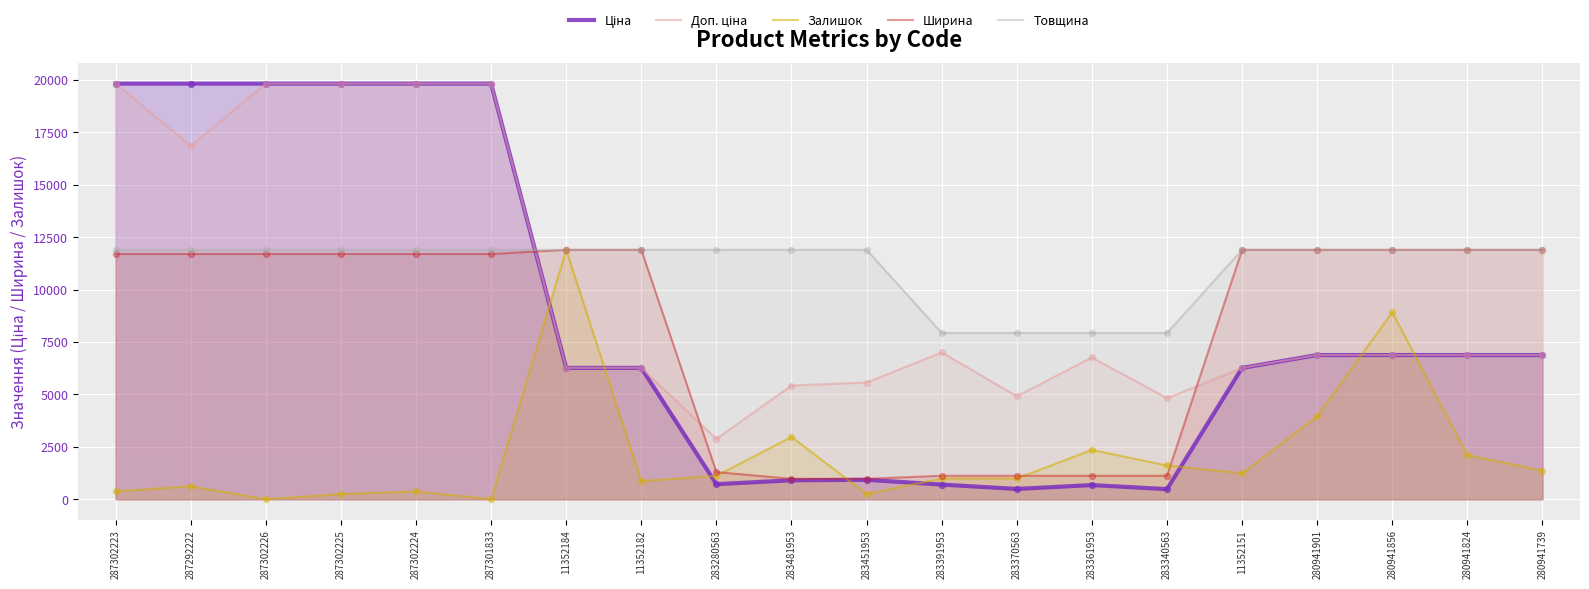

Which series reaches the minimum Y coordinate?

Залишок